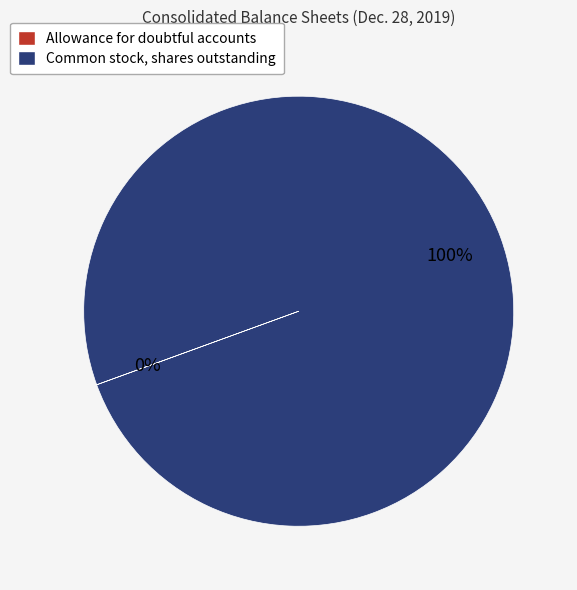

Which slice represents more than half of the pie?

Common stock, shares outstanding